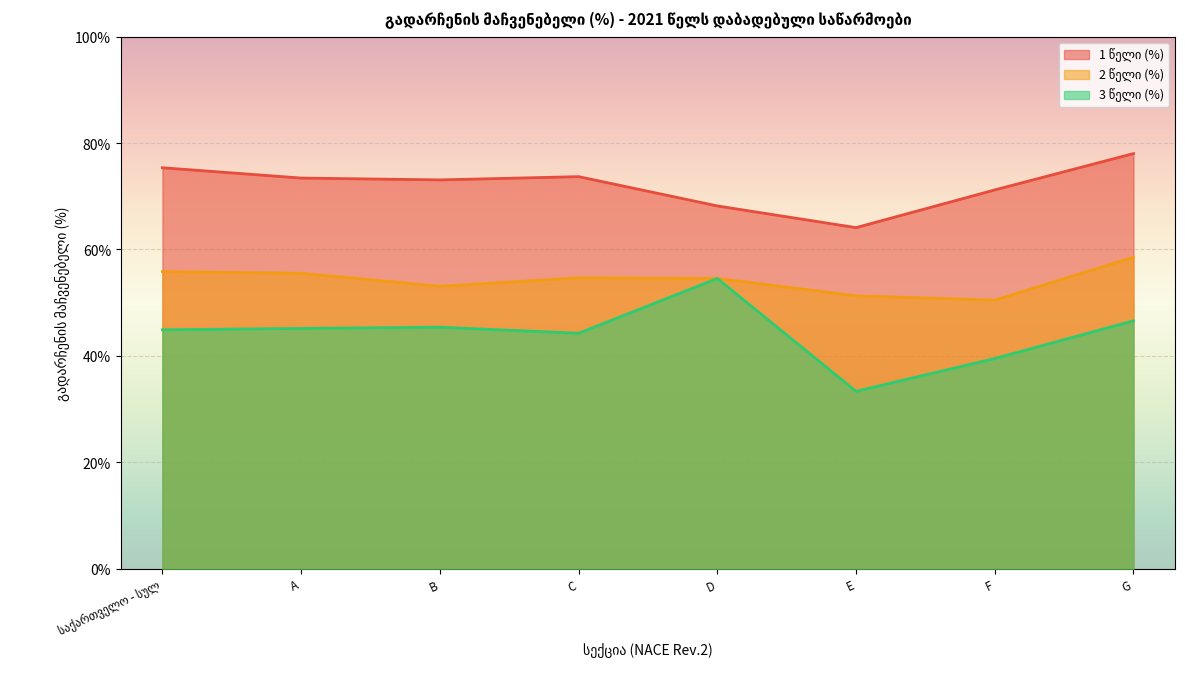

What is the difference between the maximum and minimum values in the 1 წელი (%) series?

13.9